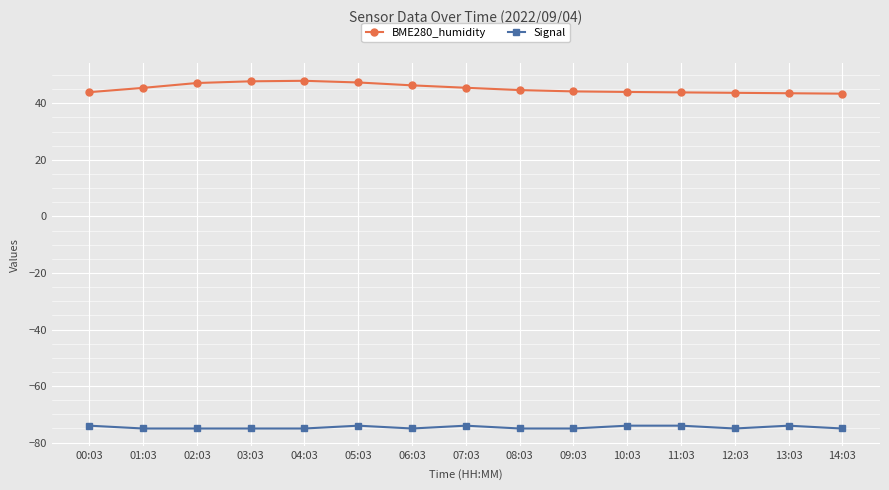

Does the chart have visible grid lines?

Yes